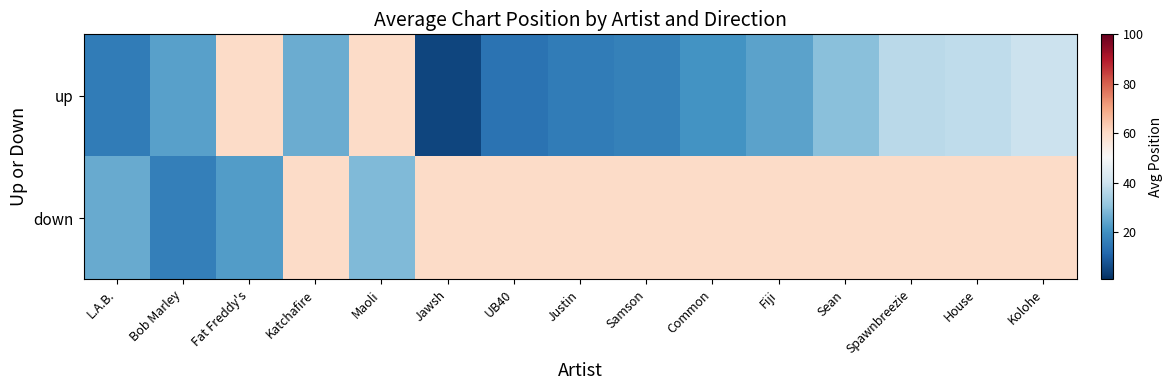

What is the minimum value shown in the chart?

5.0